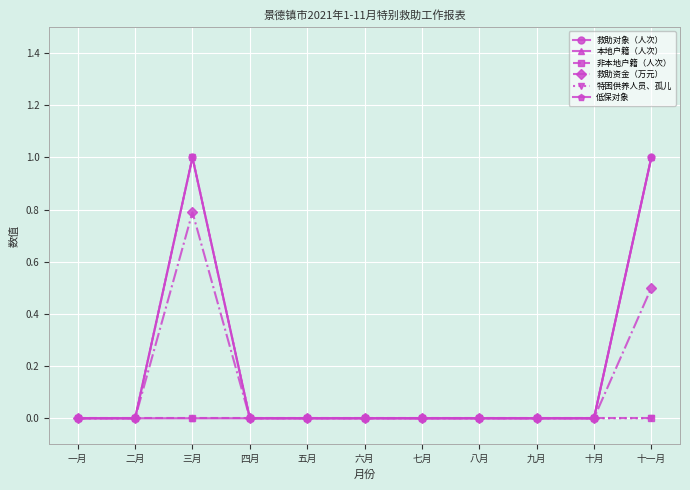

Rank the categories by 非本地户籍（人次） value from lowest to highest.

一月, 二月, 三月, 四月, 五月, 六月, 七月, 八月, 九月, 十月, 十一月